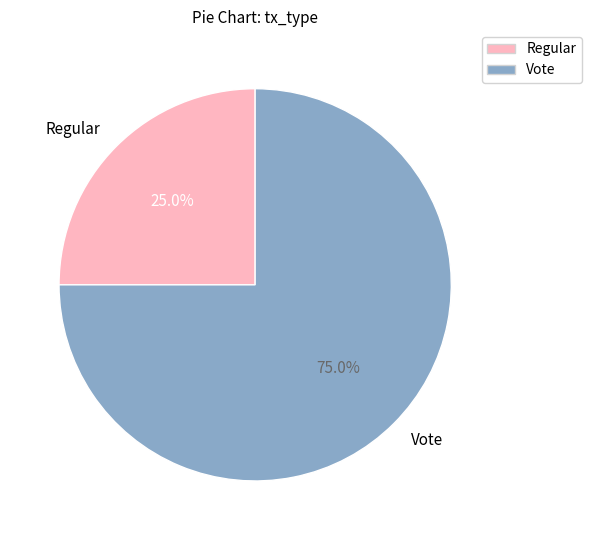

Between Regular and Vote, which is larger?

Vote